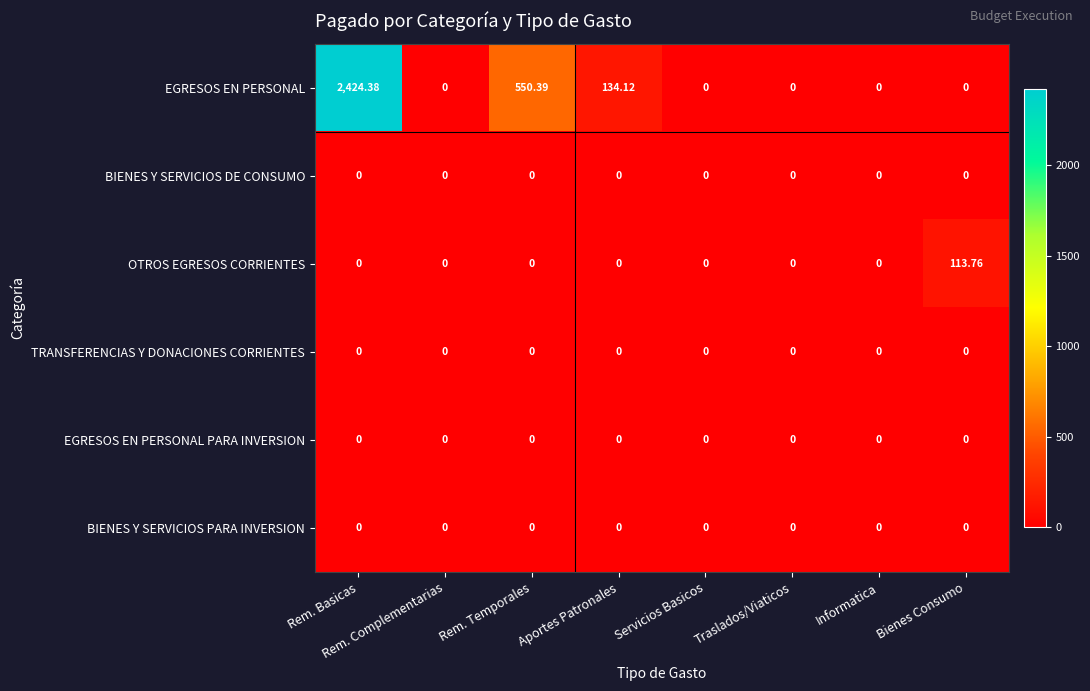

At which category does the chart reach its peak across all series?

Rem. Basicas